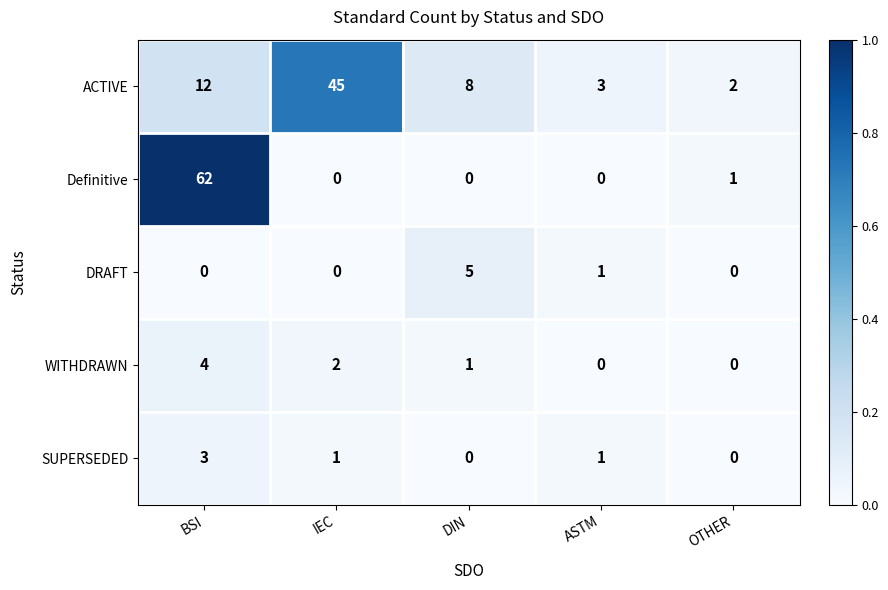

At how many categories does at least one series exceed 0?

5